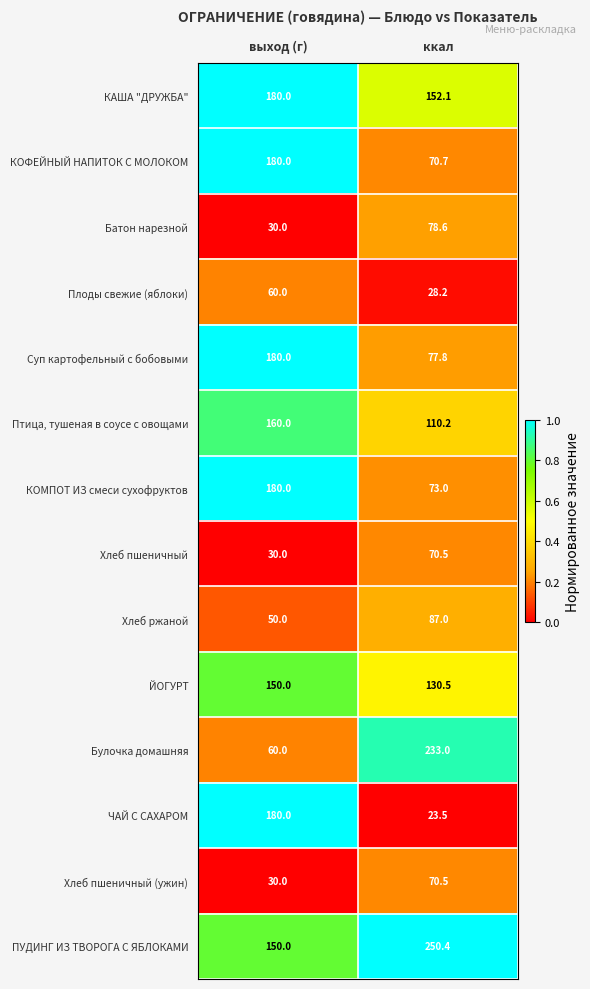

How many data points in КОФЕЙНЫЙ НАПИТОК С МОЛОКОМ are less than 180?

1